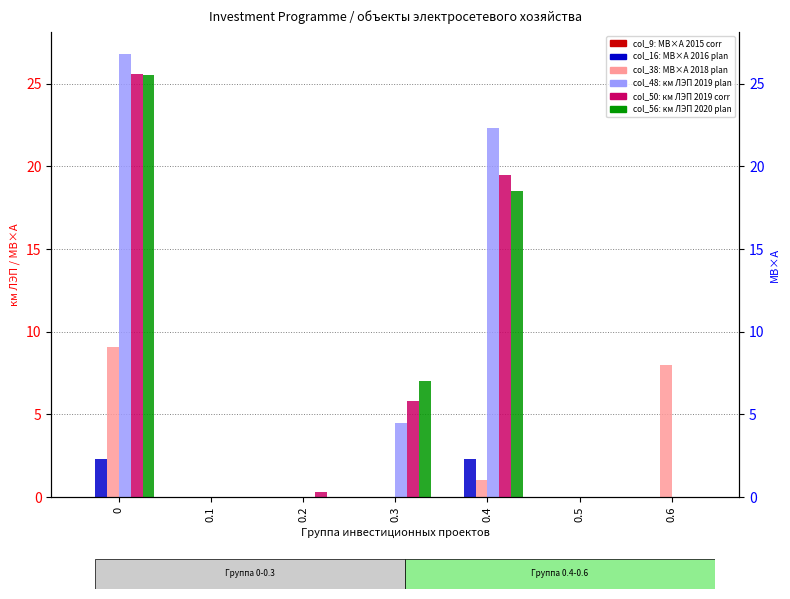

Rank the categories by col_16 (МВ×А 2016 plan) value from highest to lowest.

0, 0.4, 0.1, 0.2, 0.3, 0.5, 0.6